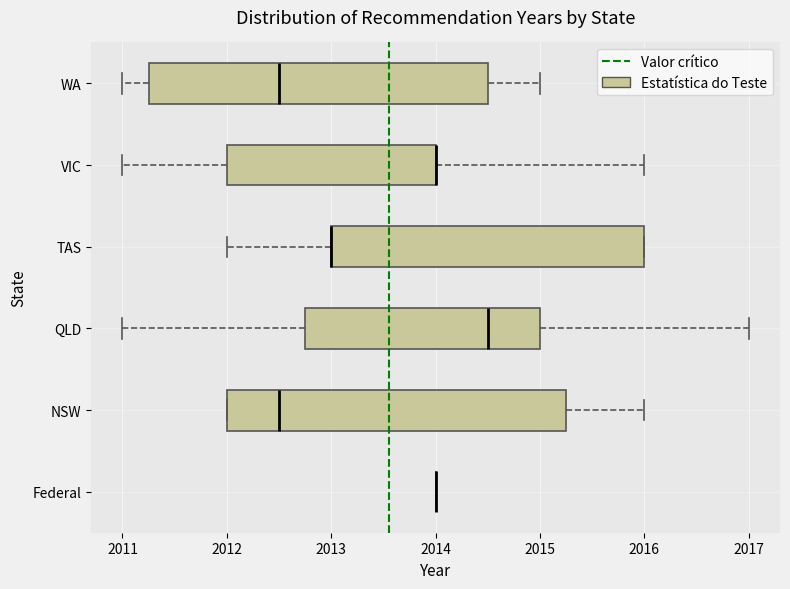

Where is the right edge of the box for VIC on the x-axis? The values are not printed on the chart, so give them approximately, as read against the axis.

2014.0